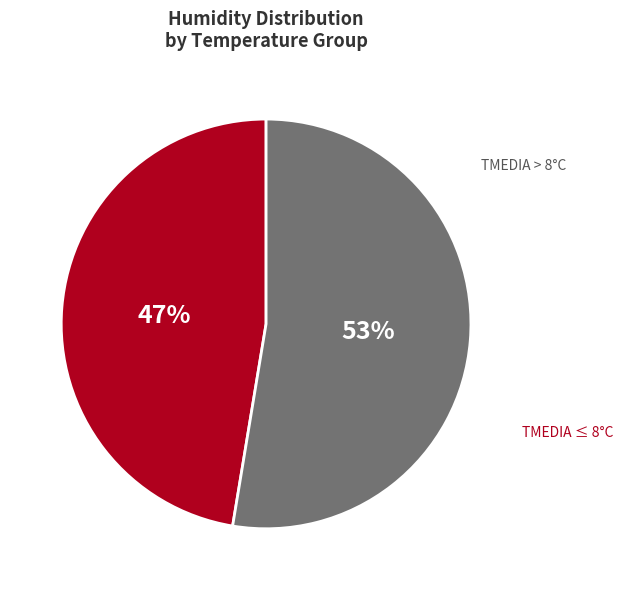

How many slices are in this pie chart?

2